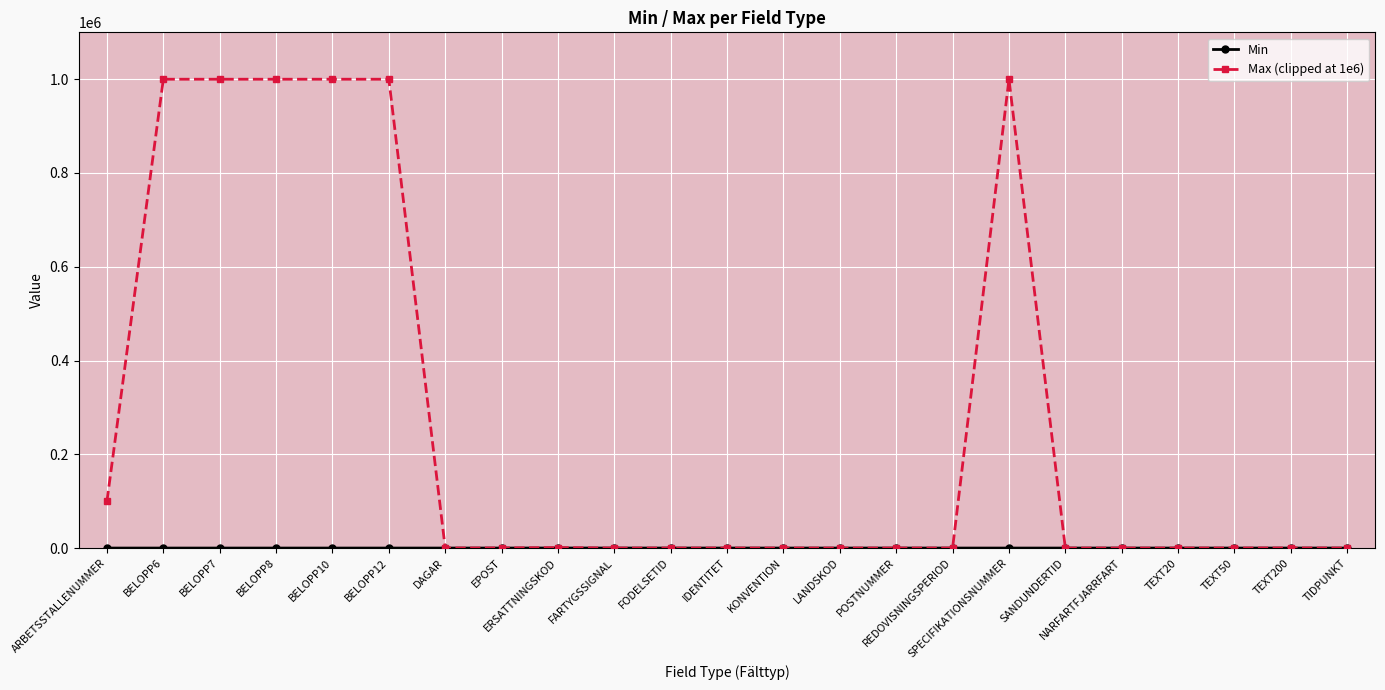

True or false: Max (clipped at 1e6) has more than 2 interior local peaks.

True